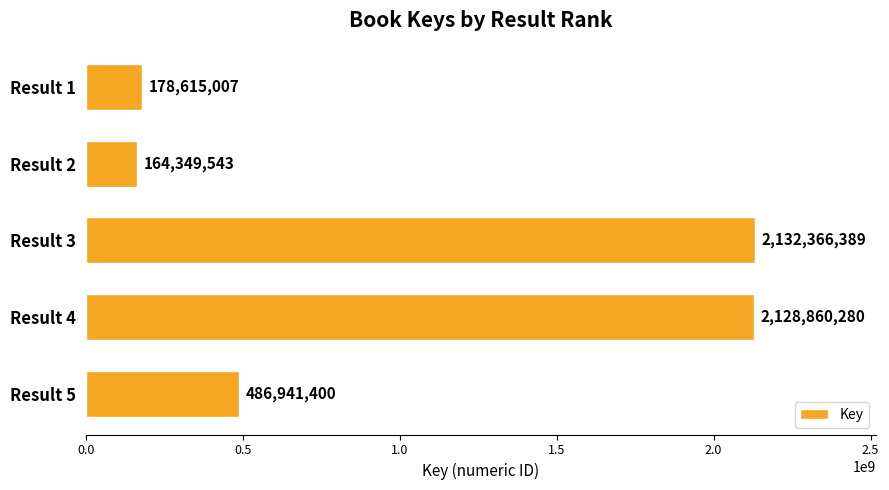

Does the chart contain stacked bars?

No